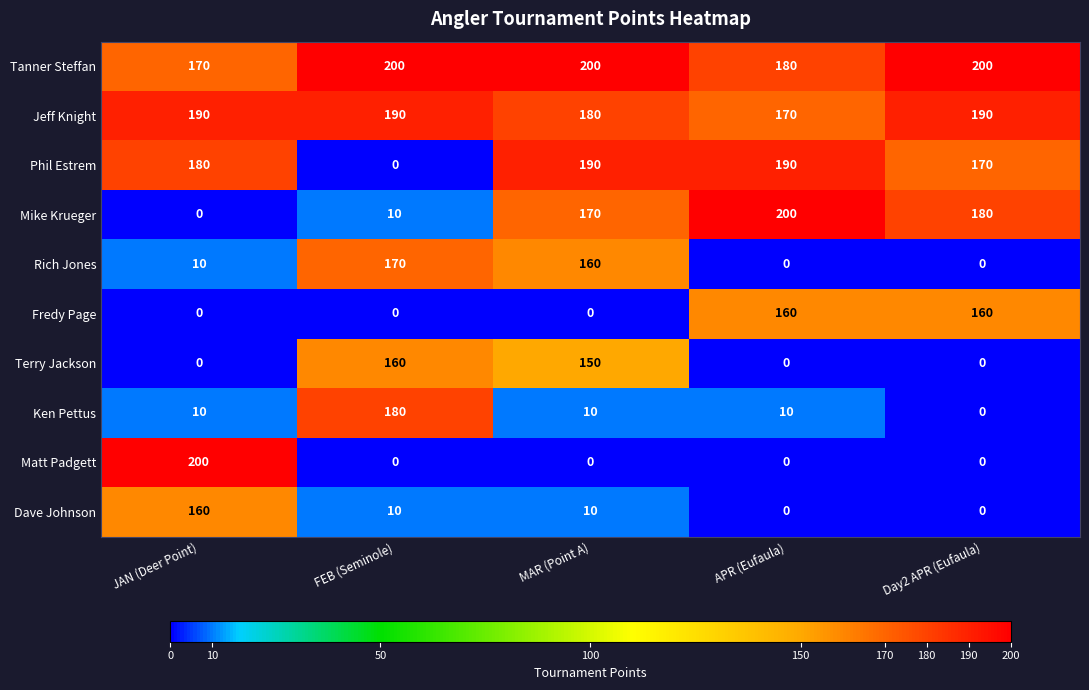

At which category is the sum across all series the highest?

MAR (Point A)